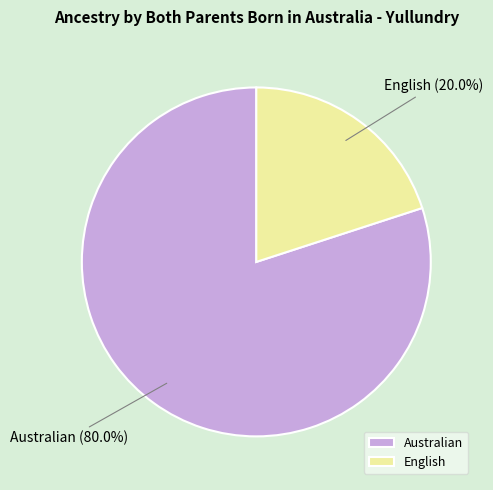

To the nearest percent, what is the average slice percentage?

50%